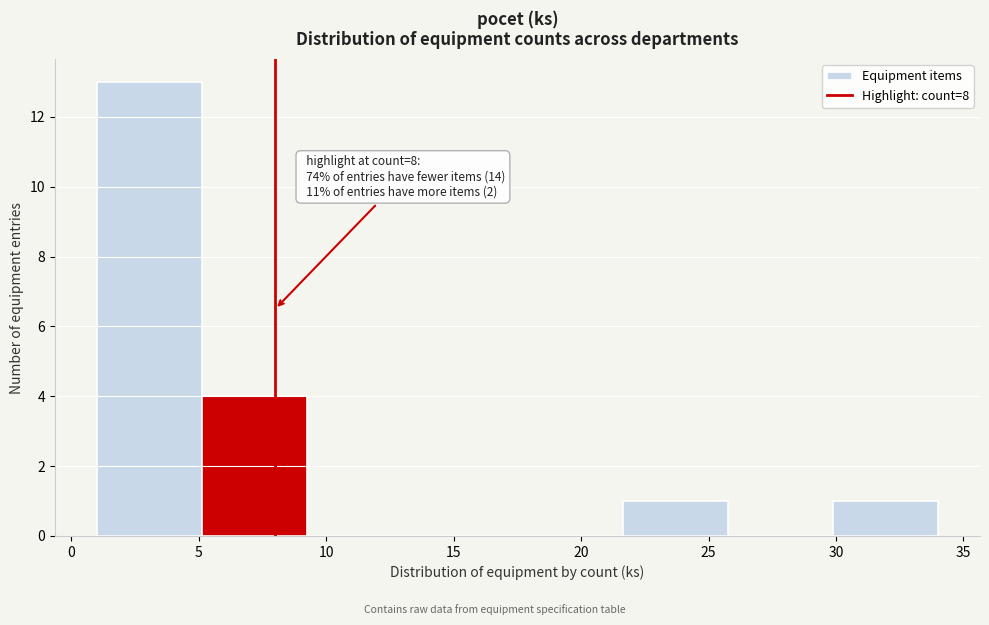

Over which range of the x-axis is the bar tallest?

1.0 to 5.0